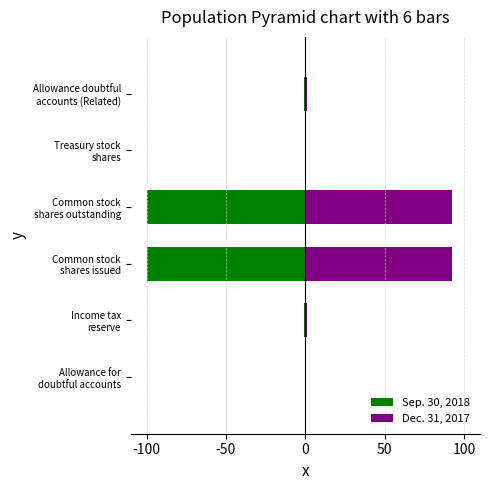

What is the difference between the maximum and second lowest values in the Dec. 31, 2017 series?

92.1